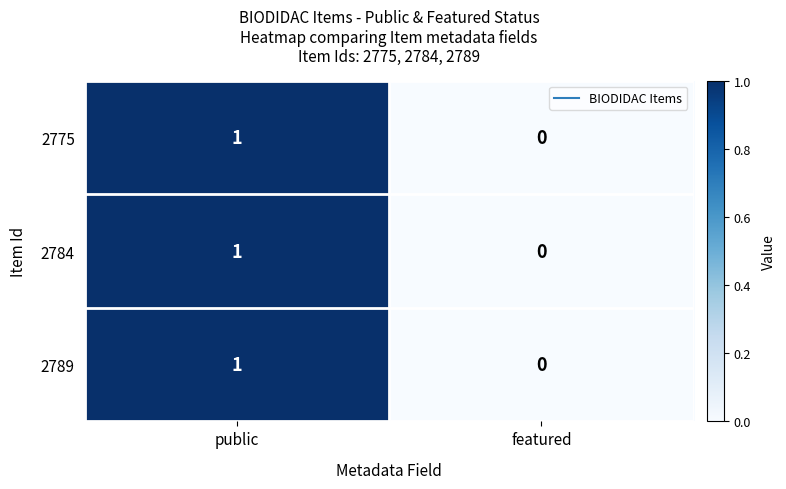

What is the maximum value shown in the chart?

1